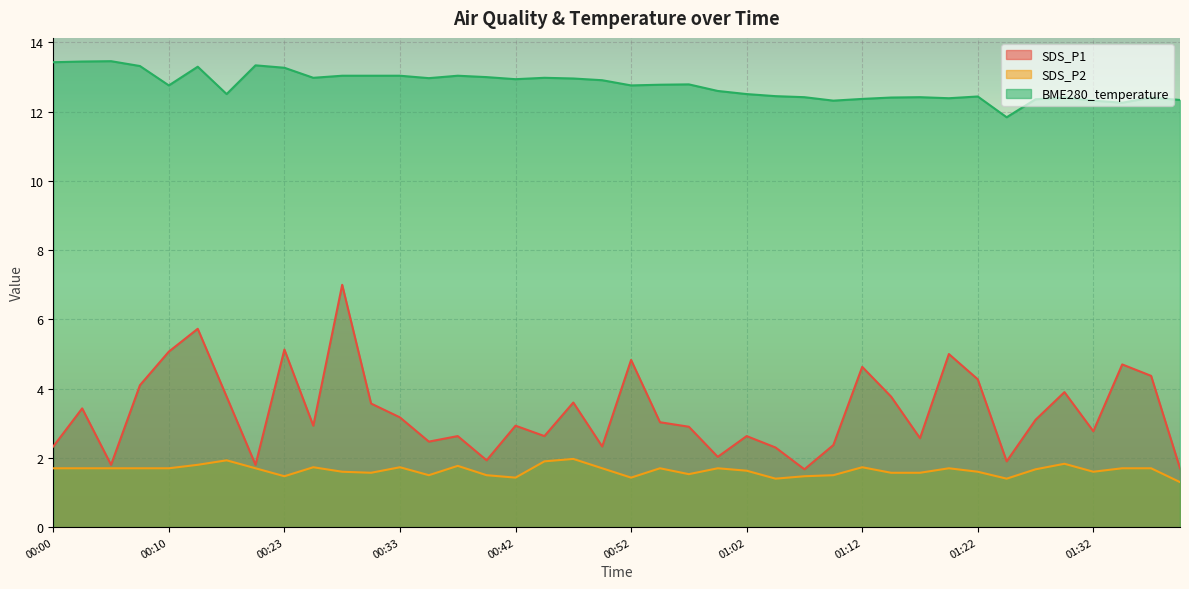

Reading right to left, what are all the values shown in this chart?

SDS_P1: 1.7	4.4	4.7	2.8	3.9	3.1	1.9	4.3	5.0	2.6	3.8	4.6	2.4	1.7	2.3	2.6	2.0	2.9	3.0	4.8	2.3	3.6	2.6	2.9	1.9	2.6	2.5	3.2	3.6	7.0	2.9	5.1	1.8	3.8	5.7	5.1	4.1	1.8	3.4	2.3
SDS_P2: 1.3	1.7	1.7	1.6	1.8	1.7	1.4	1.6	1.7	1.6	1.6	1.7	1.5	1.5	1.4	1.6	1.7	1.5	1.7	1.4	1.7	2.0	1.9	1.4	1.5	1.8	1.5	1.7	1.6	1.6	1.7	1.5	1.7	1.9	1.8	1.7	1.7	1.7	1.7	1.7
BME280_temperature: 12.3	12.4	12.3	12.3	12.4	12.4	11.8	12.4	12.4	12.4	12.4	12.4	12.3	12.4	12.4	12.5	12.6	12.8	12.8	12.8	12.9	13.0	13.0	12.9	13.0	13.0	13.0	13.0	13.0	13.0	13.0	13.3	13.3	12.5	13.3	12.8	13.3	13.5	13.4	13.4